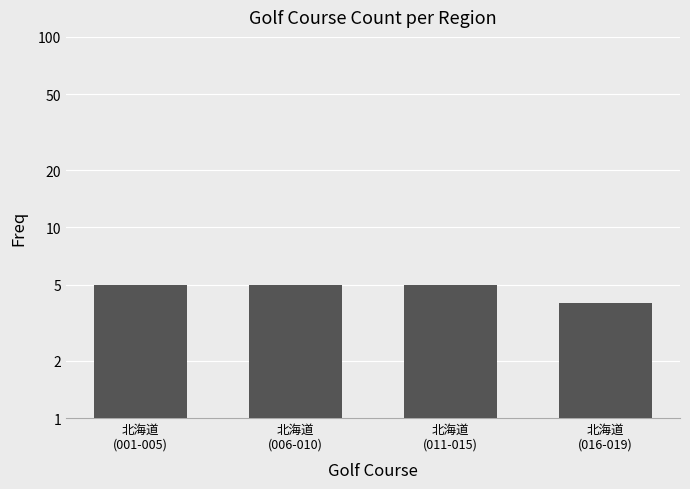

How many values are below 5?

1